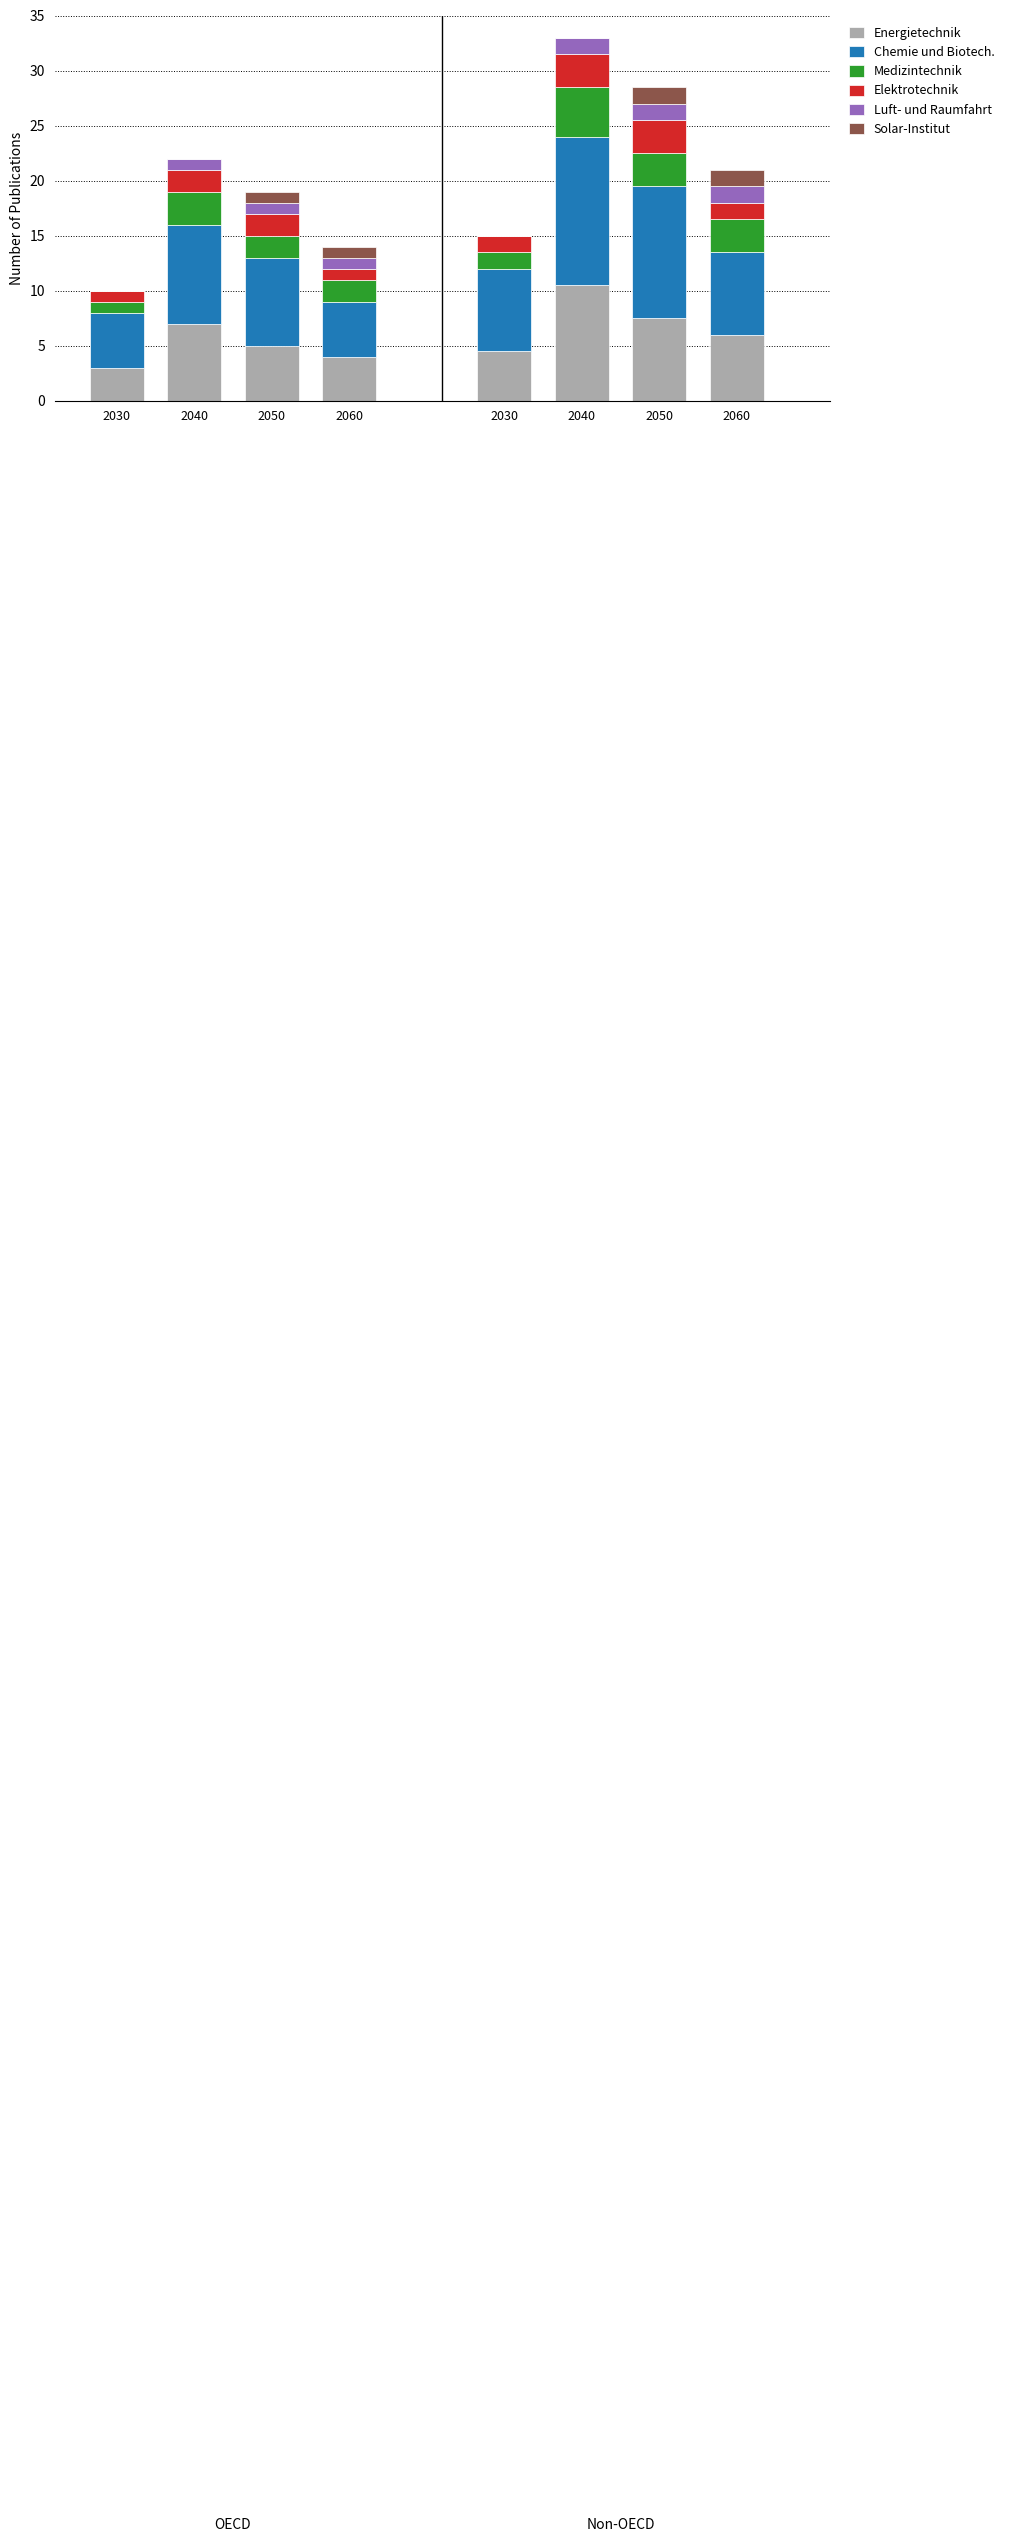

Rank the series by their maximum value, from highest to lowest.

Chemie und Biotech., Energietechnik, Medizintechnik, Elektrotechnik, Luft- und Raumfahrt, Solar-Institut